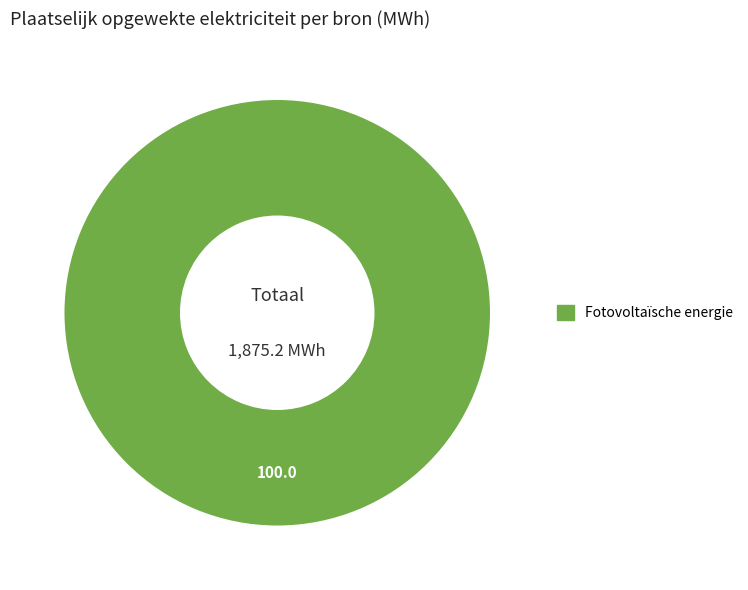

Does any single category account for the majority?

Yes